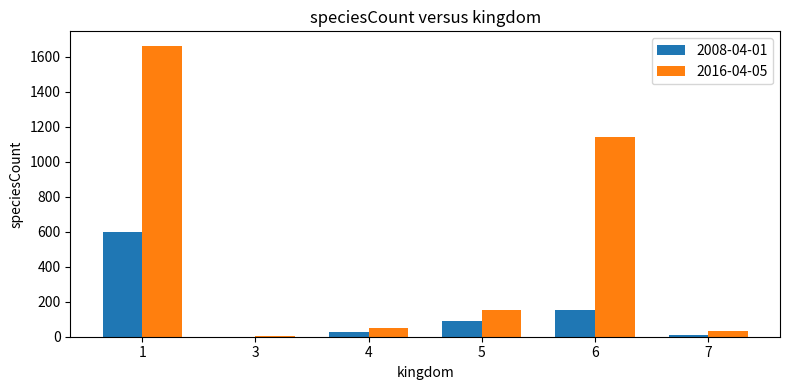

How many groups of bars are there?

6